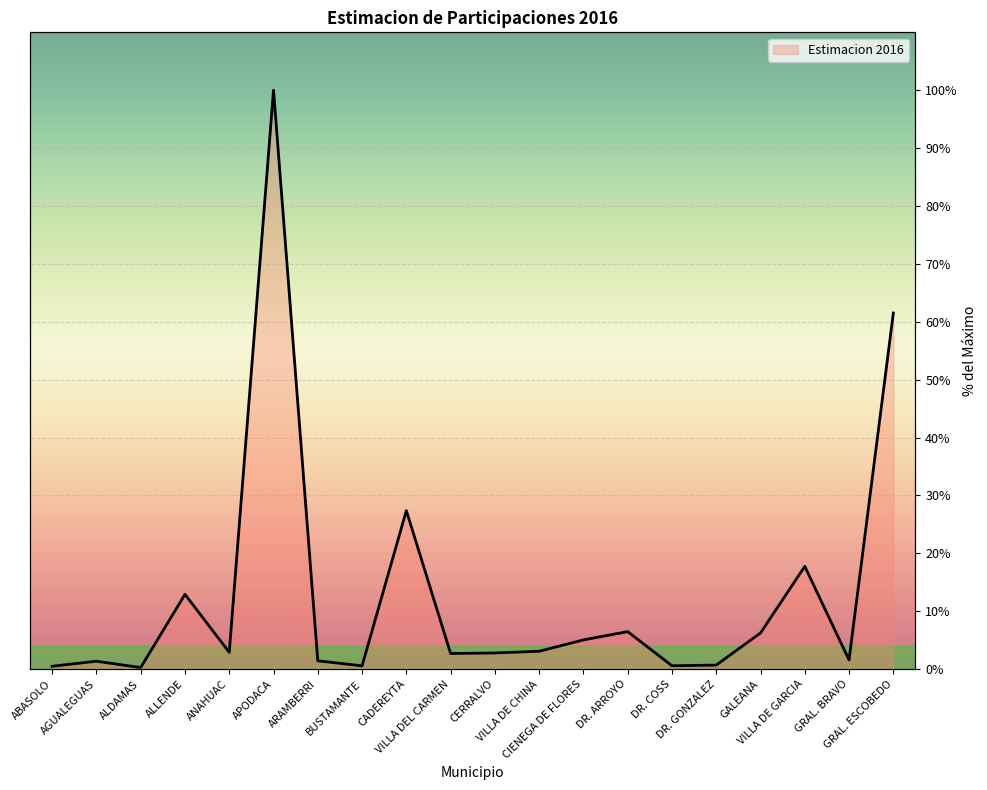

What is the smallest value displayed?

0.3